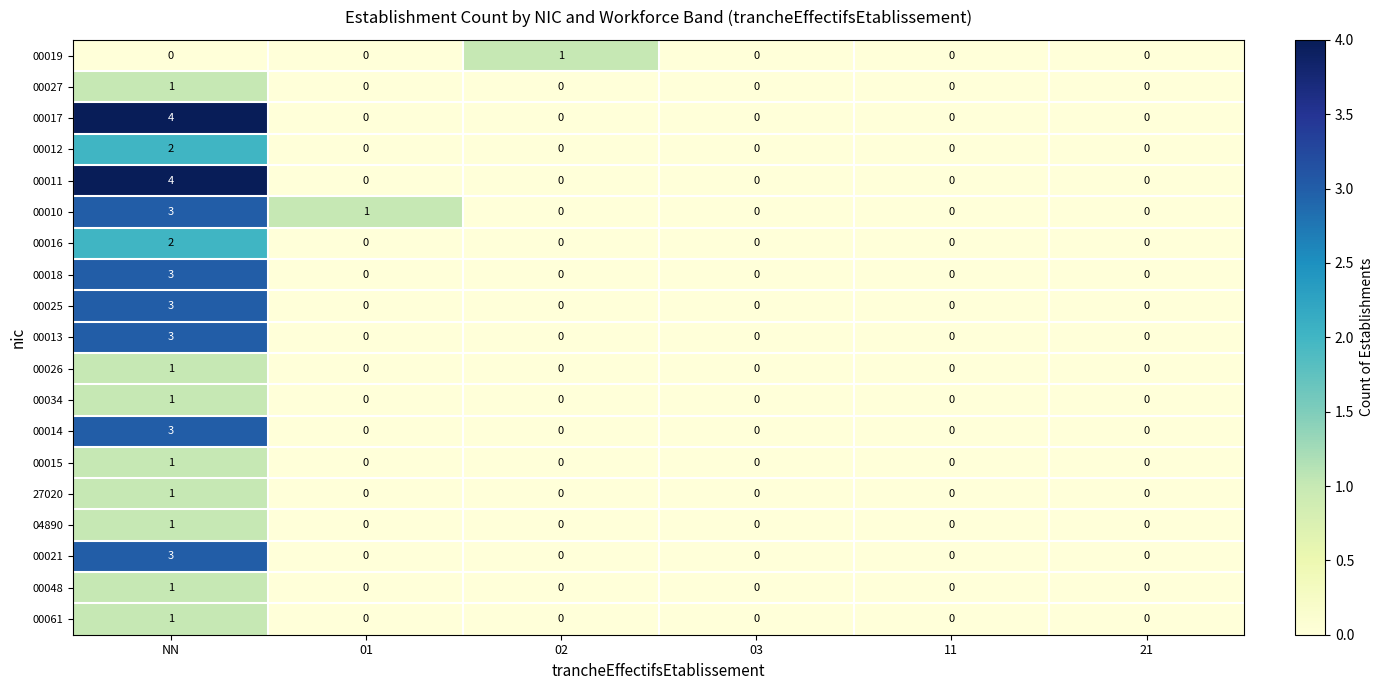

How many 00034 values are between 0 and 1?

6